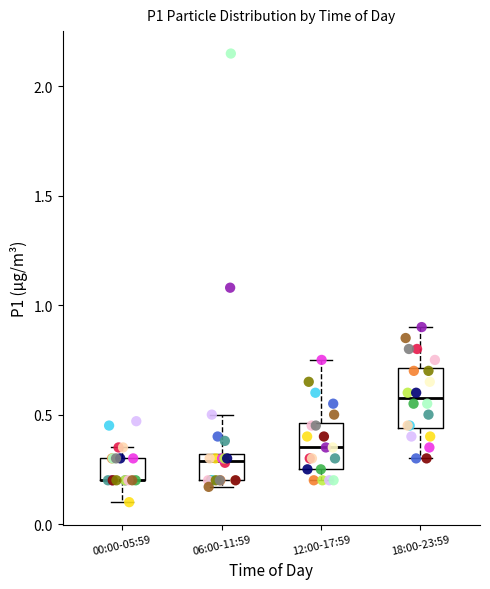

Where is the lower edge of the box for 06:00-11:59 on the y-axis? The values are not printed on the chart, so give them approximately, as read against the axis.

0.20